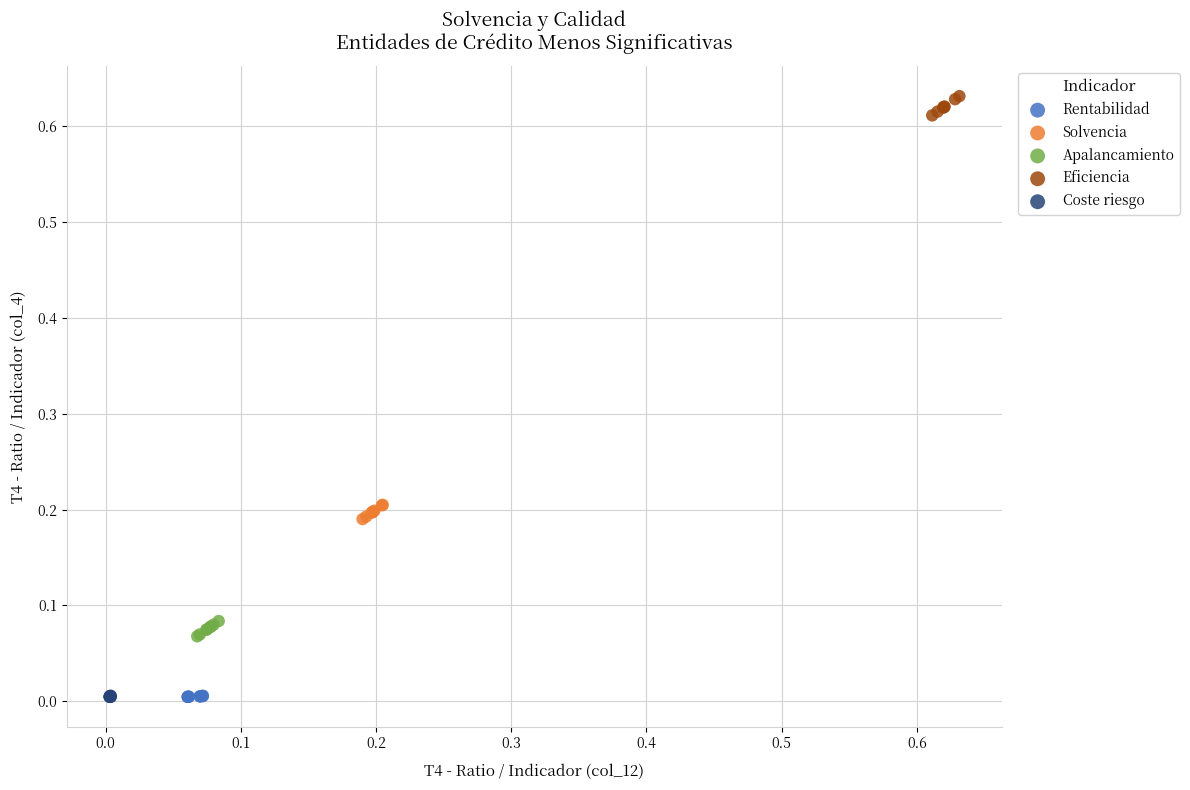

Which series contains the highest Y value?

Eficiencia